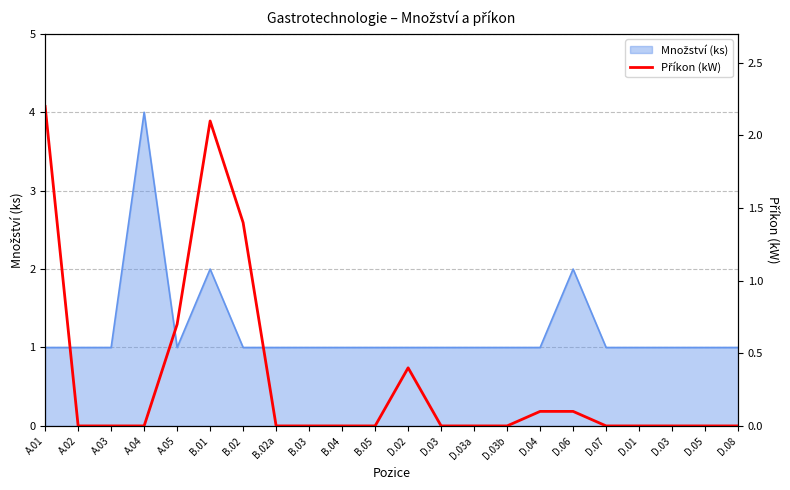

At which label is the value closest to 1?

A.05